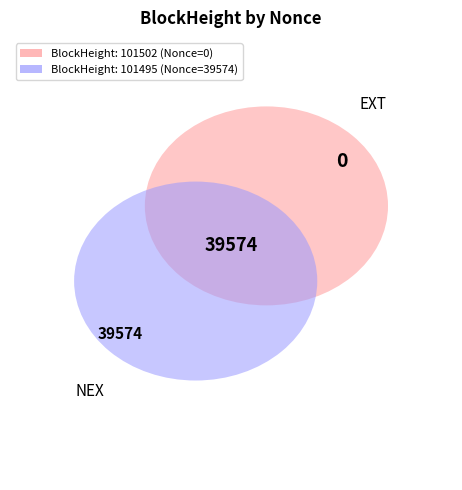

The 101502 slice represents 0% of the pie. True or false?

True